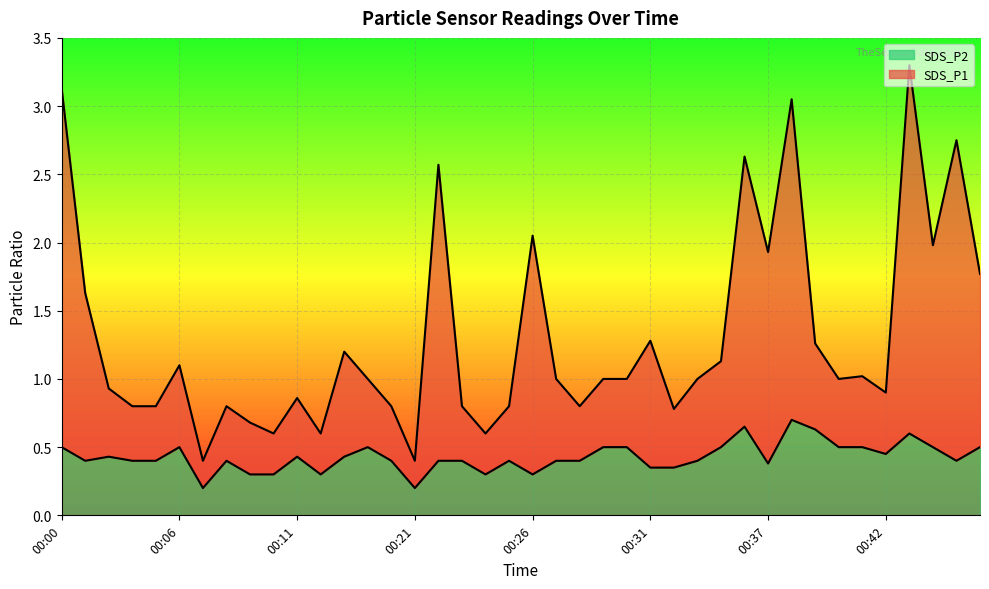

What is the sum of all SDS_P1 values?

52.1